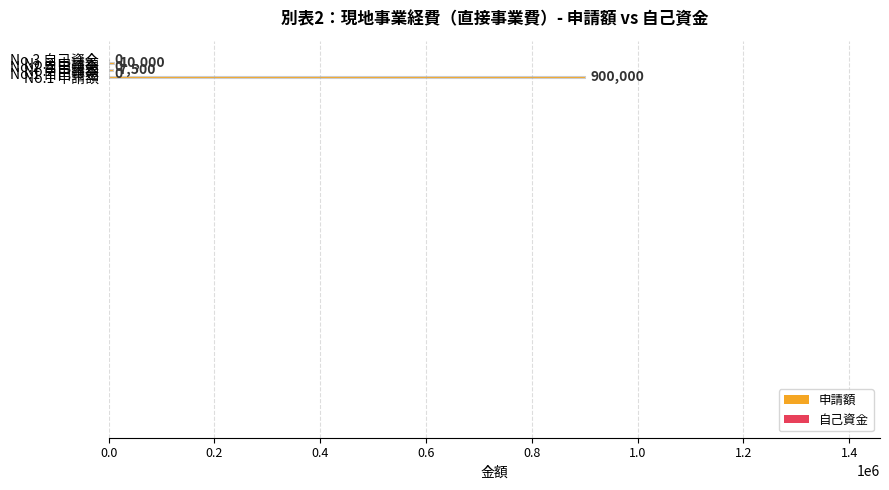

What is the sum of all values?

917500